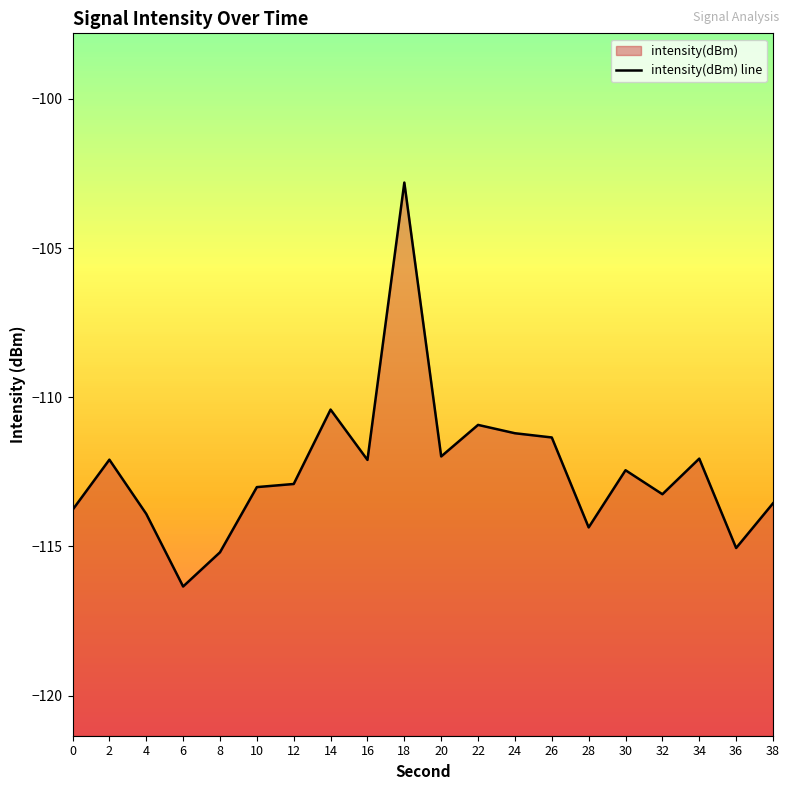

Reading left to right, transcribe all the data shown in this chart.

0=-113.8	2=-112.1	4=-113.9	6=-116.3	8=-115.2	10=-113.0	12=-112.9	14=-110.4	16=-112.1	18=-102.8	20=-112.0	22=-110.9	24=-111.2	26=-111.3	28=-114.4	30=-112.4	32=-113.2	34=-112.1	36=-115.1	38=-113.6